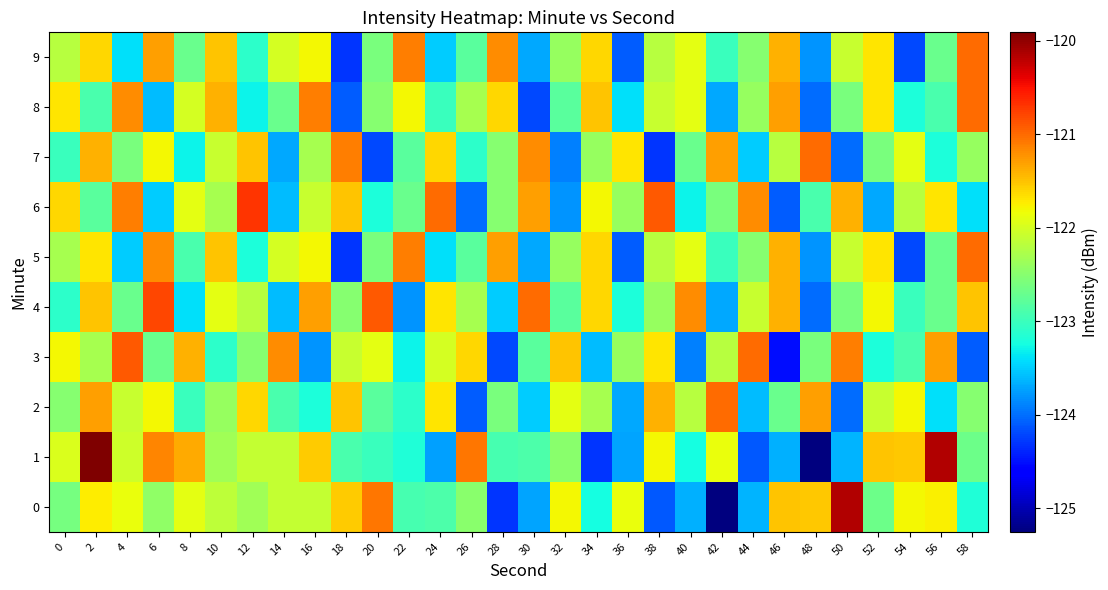

What is the spread (max minus min) of values at 26?

3.0